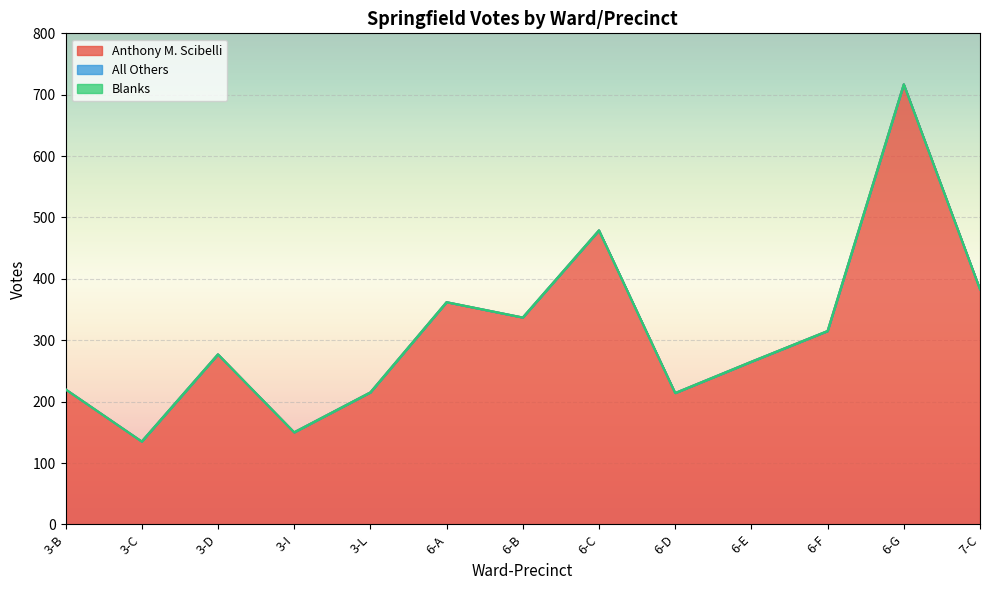

How many data points does each series have?

13